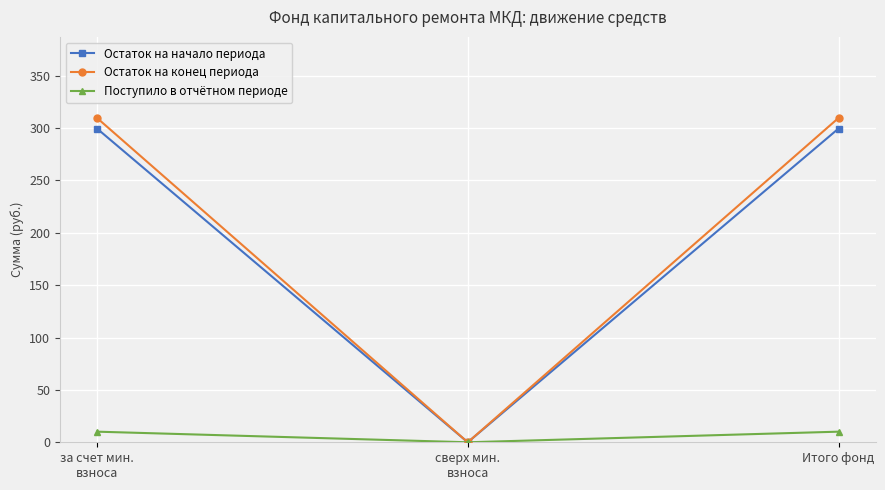

Is the value of Остаток на начало периода at Итого фонд greater than the value of Поступило в отчётном периоде at Итого фонд?

Yes